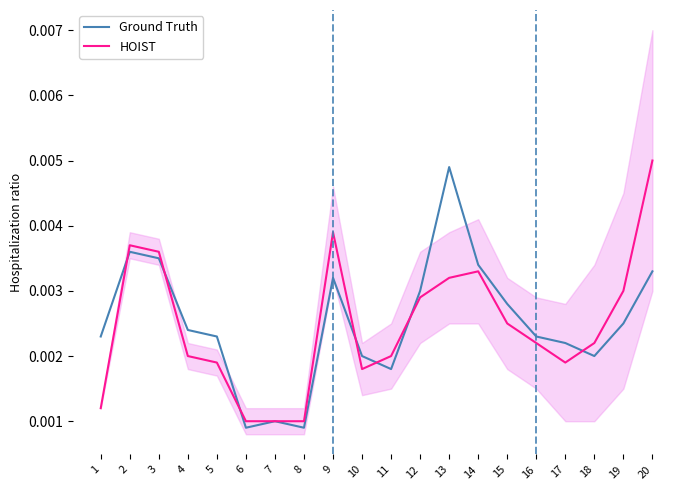

Reading left to right, list all the values displayed in this chart.

Ground Truth: 1=0.0	2=0.0	3=0.0	4=0.0	5=0.0	6=0.0	7=0.0	8=0.0	9=0.0	10=0.0	11=0.0	12=0.0	13=0.0	14=0.0	15=0.0	16=0.0	17=0.0	18=0.0	19=0.0	20=0.0
HOIST: 1=0.0	2=0.0	3=0.0	4=0.0	5=0.0	6=0.0	7=0.0	8=0.0	9=0.0	10=0.0	11=0.0	12=0.0	13=0.0	14=0.0	15=0.0	16=0.0	17=0.0	18=0.0	19=0.0	20=0.0